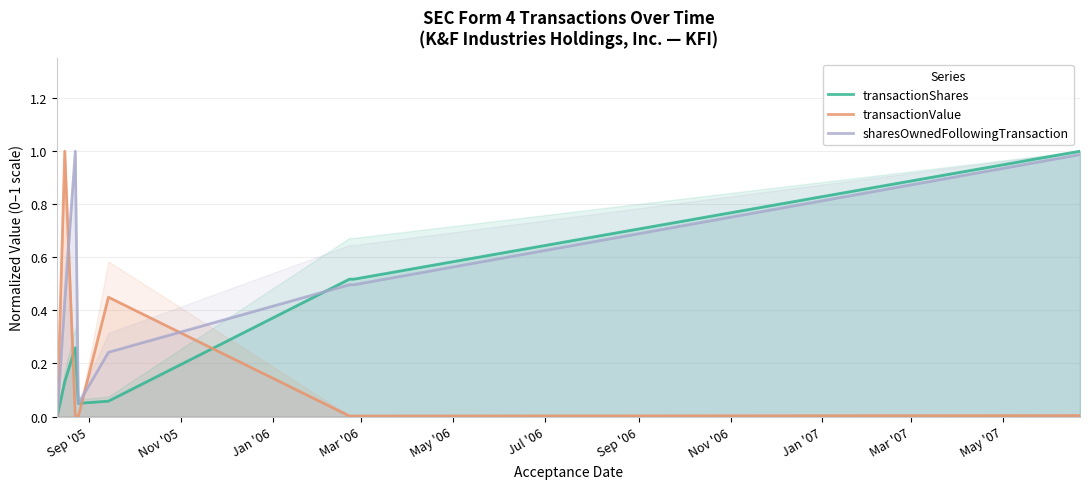

Which series has the largest total across all categories?

sharesOwnedFollowingTransaction